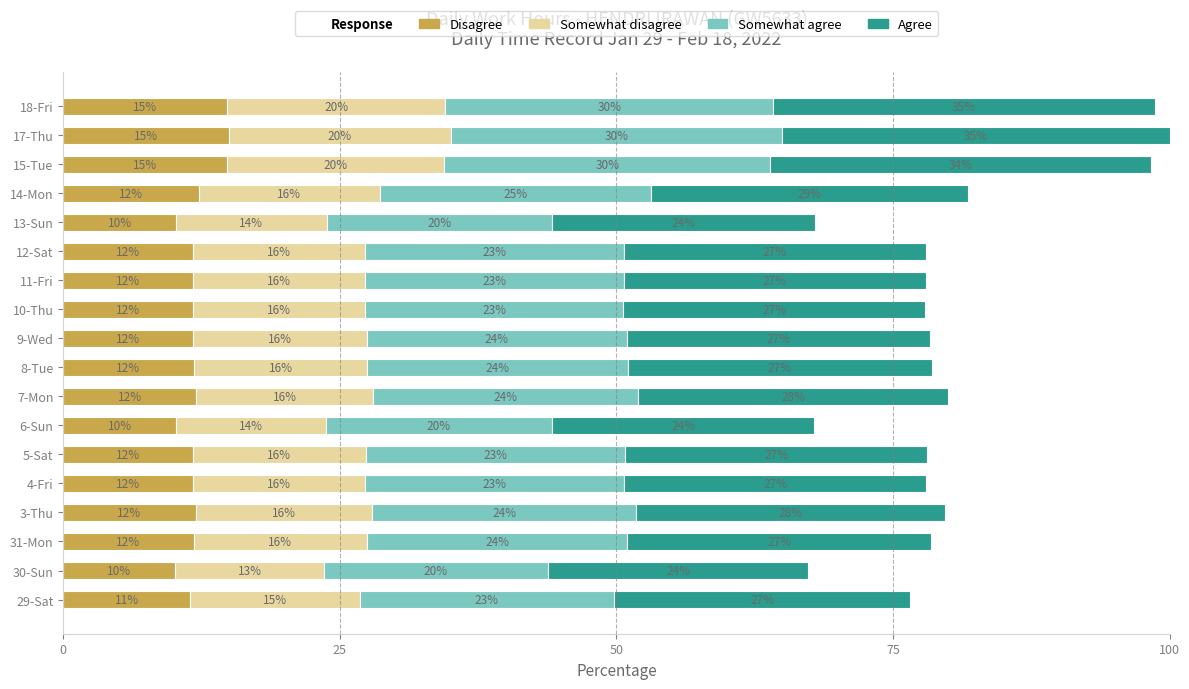

What is the total value across all series at 11-Fri?

78.0